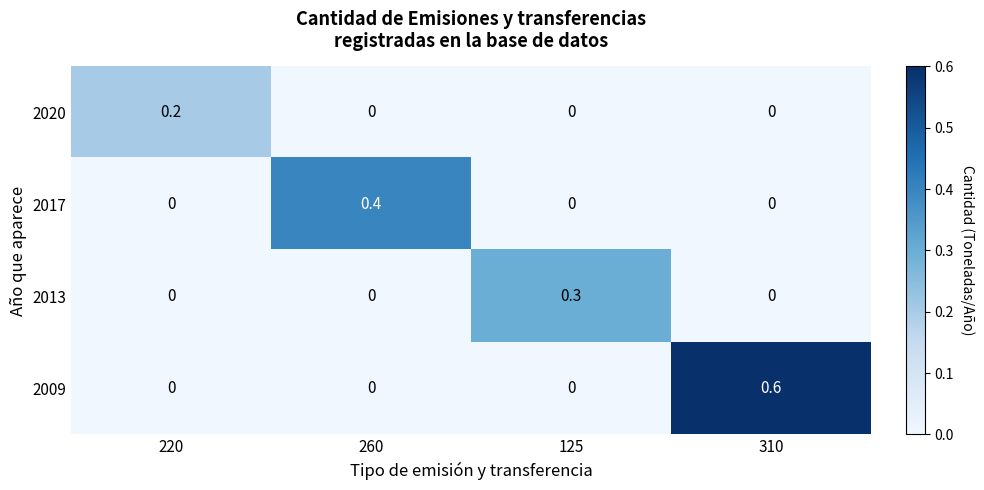

Reading right to left, transcribe all the data shown in this chart.

2020: 310=0.0	125=0.0	260=0.0	220=0.2
2017: 310=0.0	125=0.0	260=0.4	220=0.0
2013: 310=0.0	125=0.3	260=0.0	220=0.0
2009: 310=0.6	125=0.0	260=0.0	220=0.0